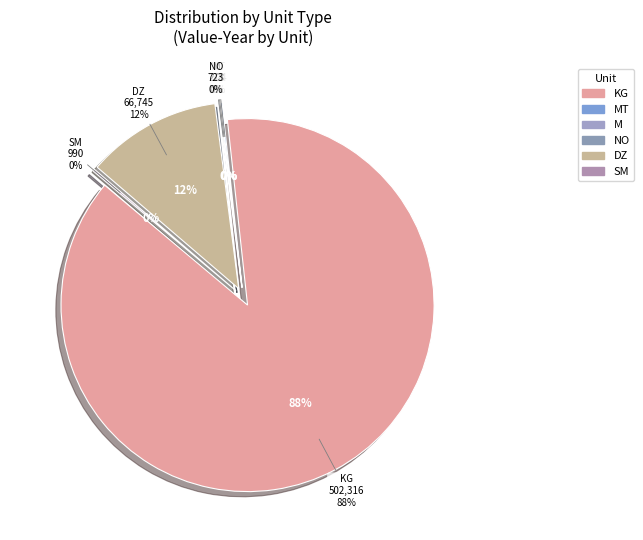

What is the largest slice in the pie chart?

KG